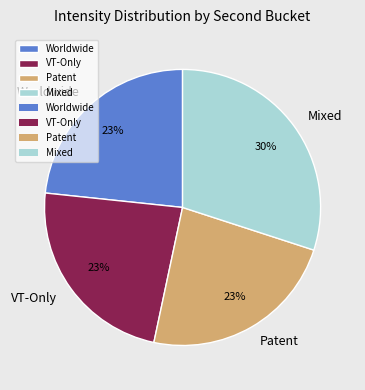

How many slices are in this pie chart?

4